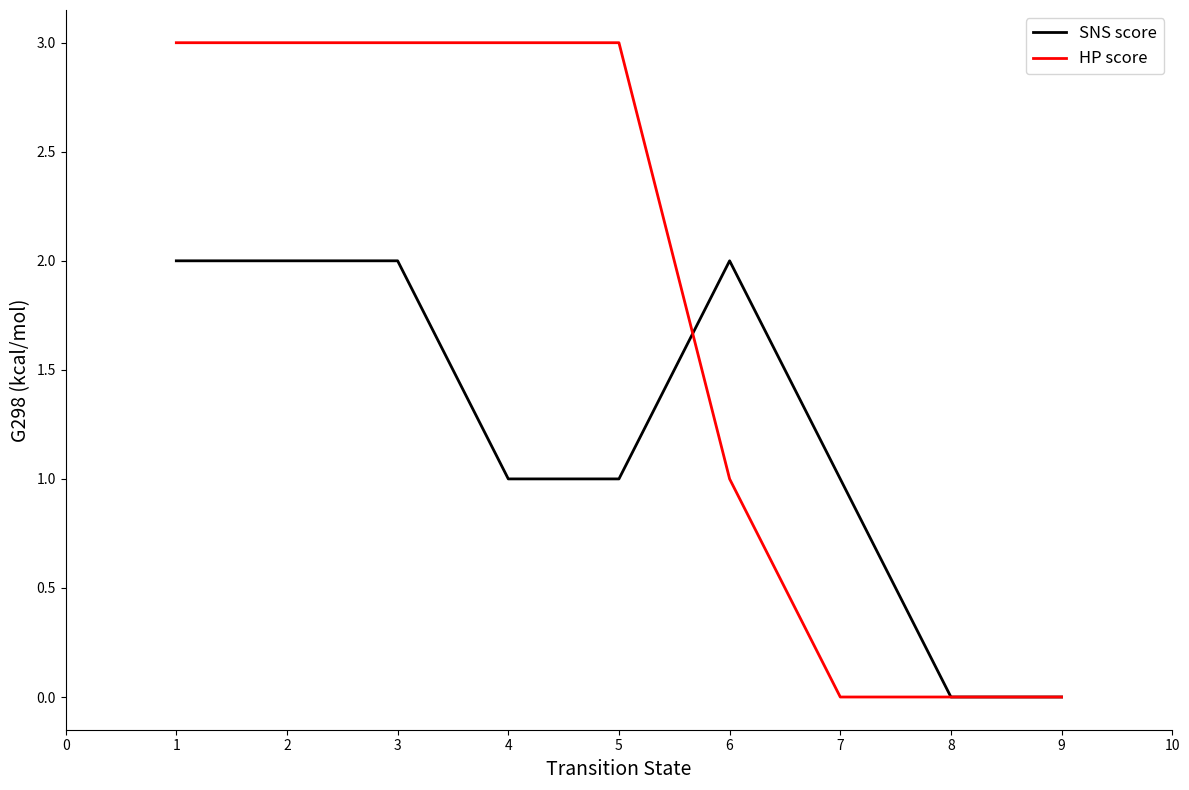

True or false: SNS score has a value of 2 at 1.

True